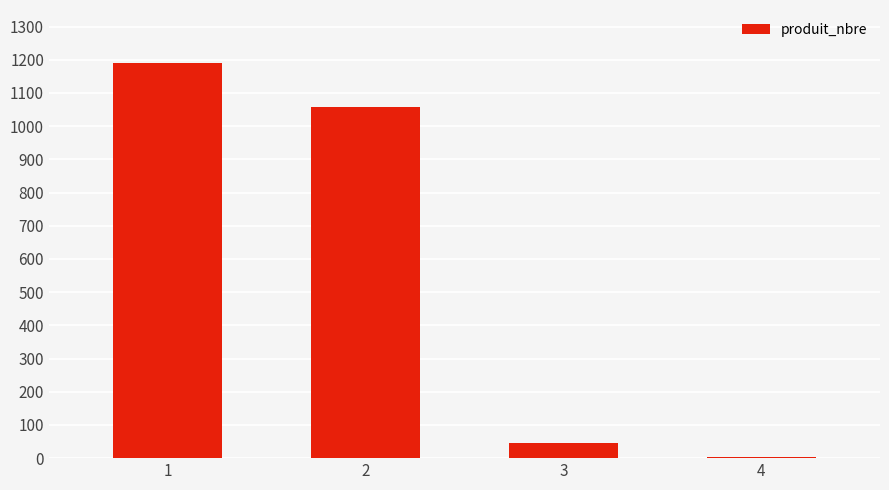

Is it true that the value at 2 is 290?

False